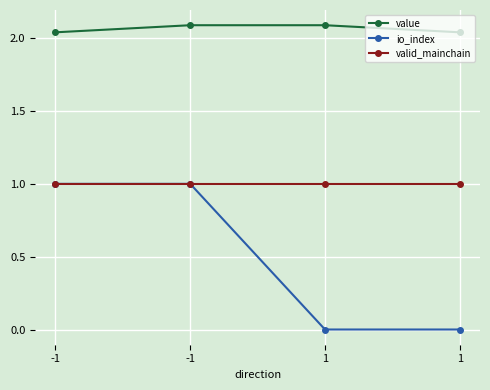

How many lines are shown in the chart?

3